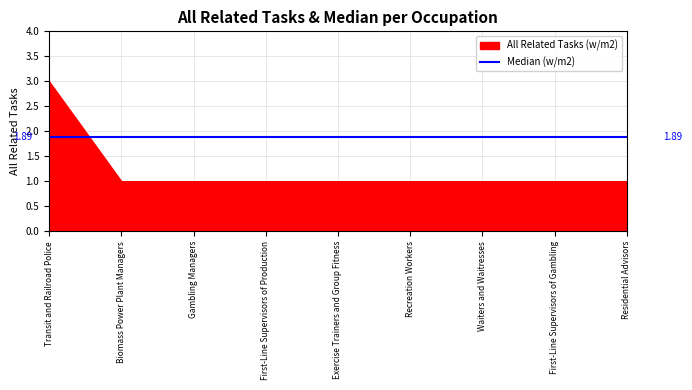

What is the total value across all series at Residential Advisors?

2.9